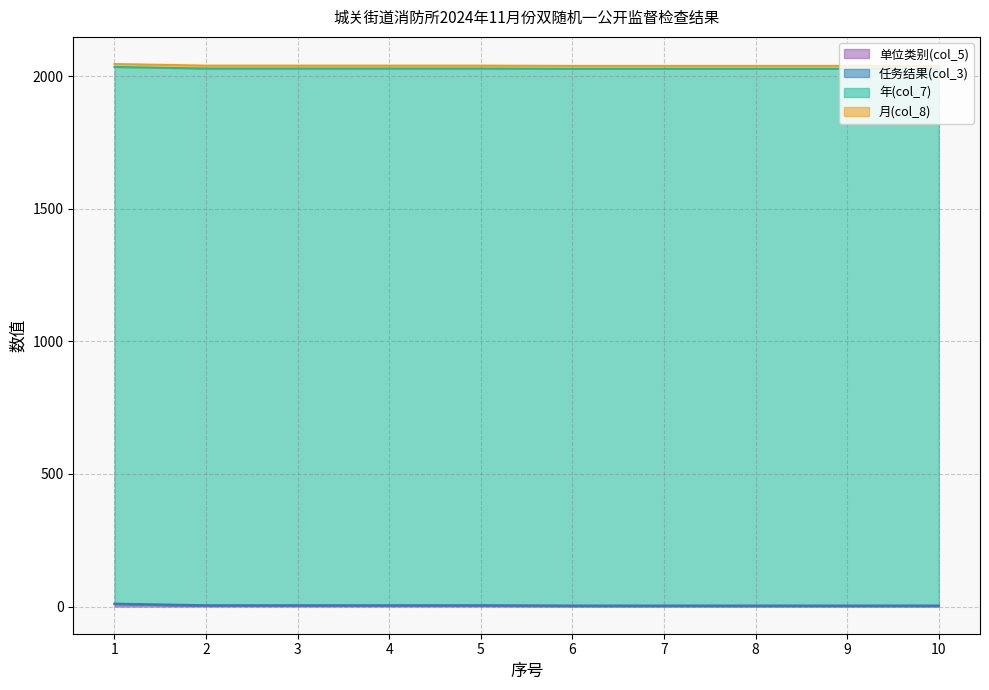

At how many categories does at least one series exceed 63?

10